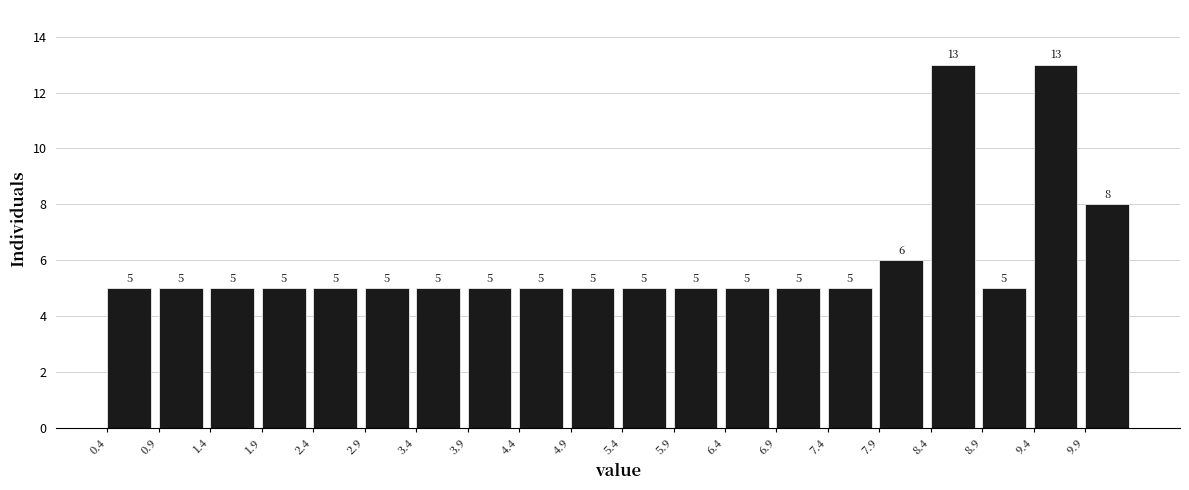

Reading left to right, list every bar in this chart as the range it spans on the x-axis followed by its height.

0.4 to 0.9: 5
0.9 to 1.4: 5
1.4 to 1.9: 5
1.9 to 2.4: 5
2.4 to 2.9: 5
2.9 to 3.4: 5
3.4 to 3.9: 5
3.9 to 4.4: 5
4.4 to 4.9: 5
4.9 to 5.4: 5
5.4 to 5.9: 5
5.9 to 6.4: 5
6.4 to 6.9: 5
6.9 to 7.4: 5
7.4 to 7.9: 5
7.9 to 8.4: 6
8.4 to 8.9: 13
8.9 to 9.4: 5
9.4 to 9.9: 13
9.9 to 10.4: 8